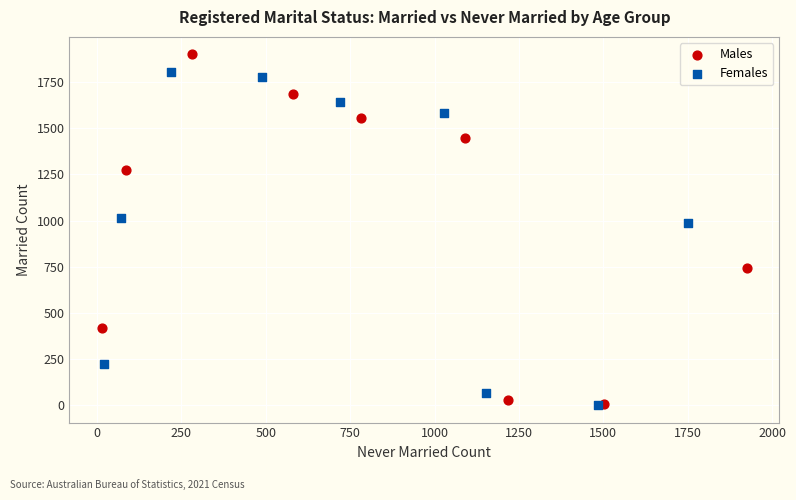

What are all the series names shown in the legend?

Males, Females